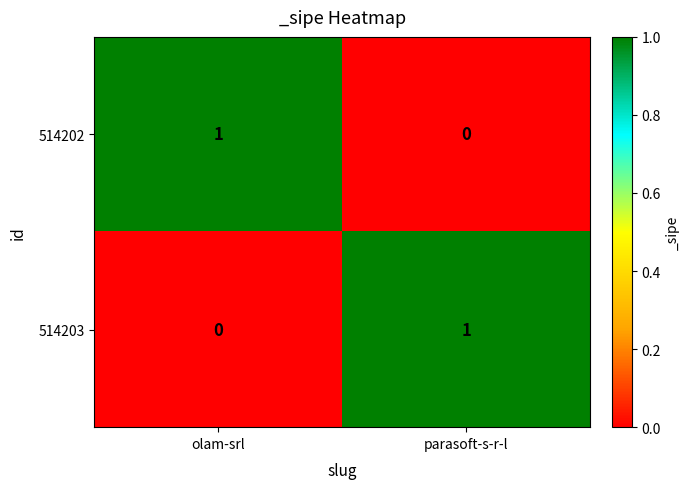

At which label does 514202 reach its peak?

olam-srl